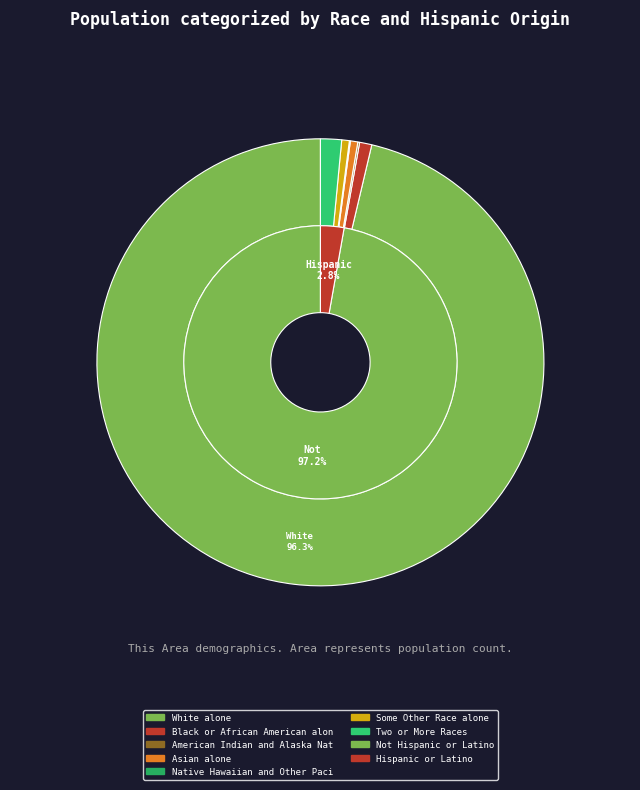

How many segments does this pie chart have?

7